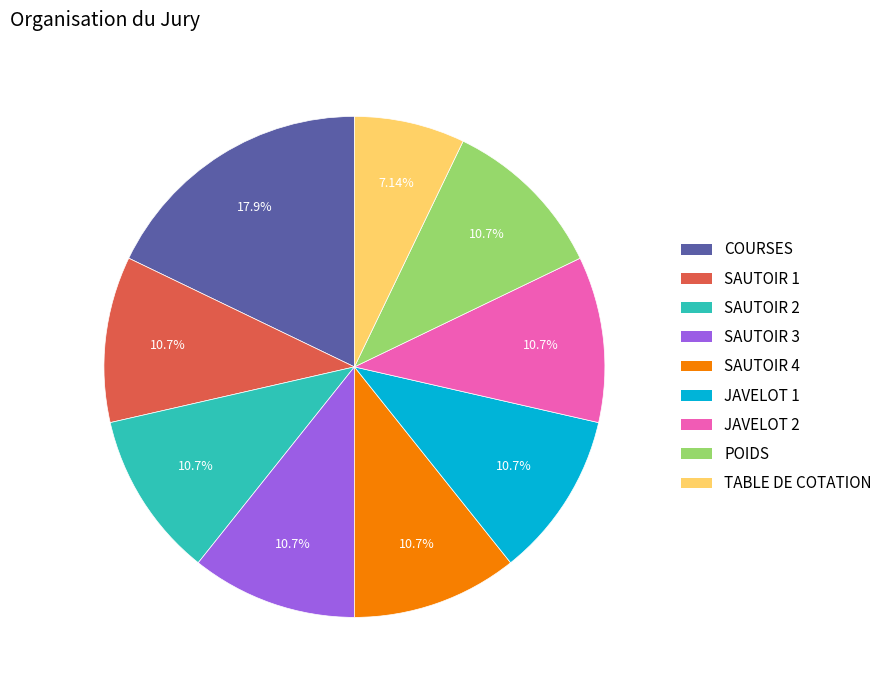

What percentage is the SAUTOIR 1 slice, to the nearest percent?

11%